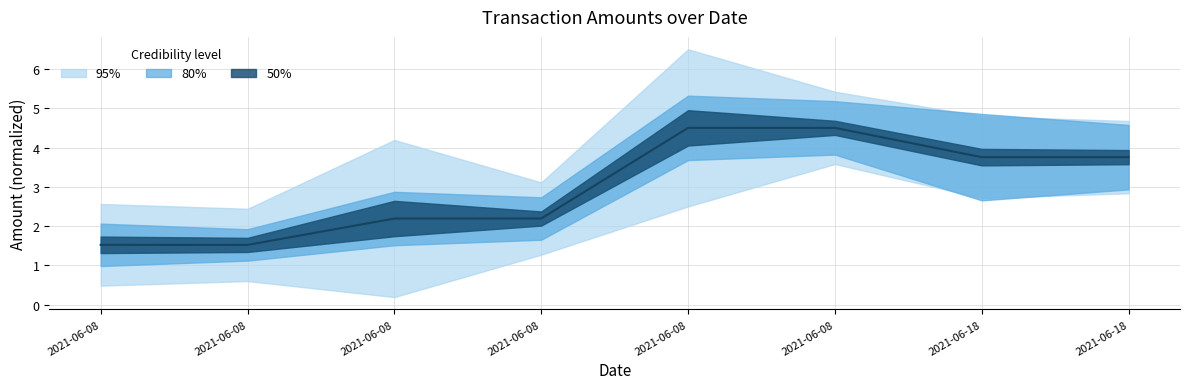

Between 2021-06-08 and 2021-06-08, which is larger?

2021-06-08